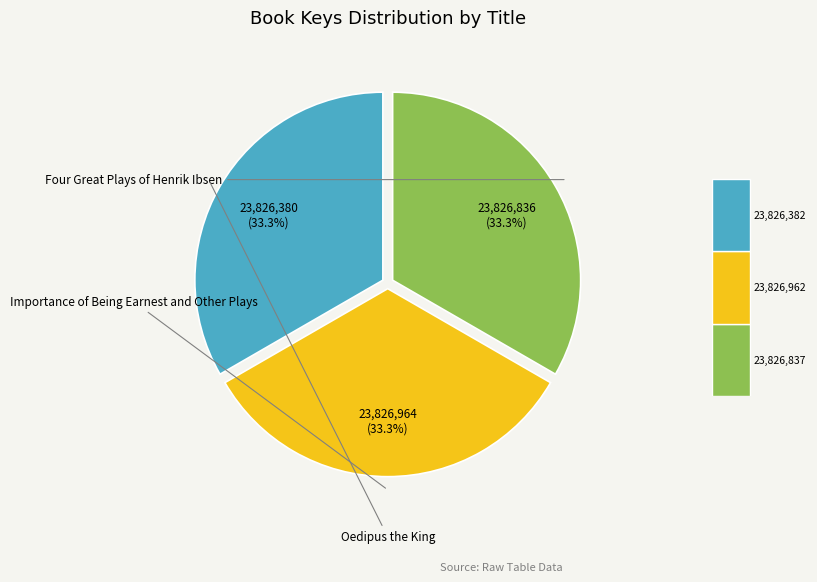

How many slices are in this pie chart?

3